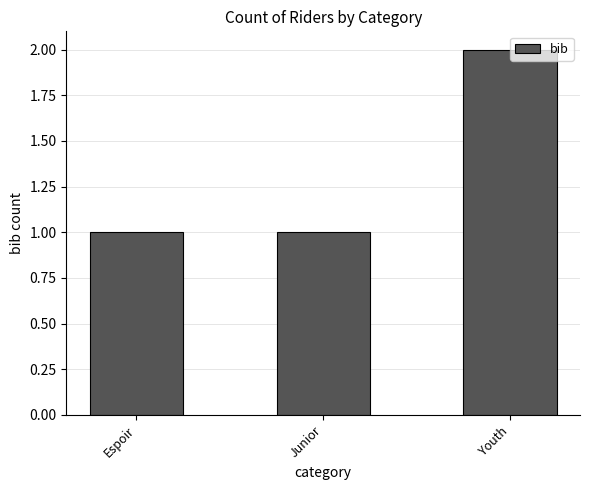

Between Youth and Espoir, which is larger?

Youth